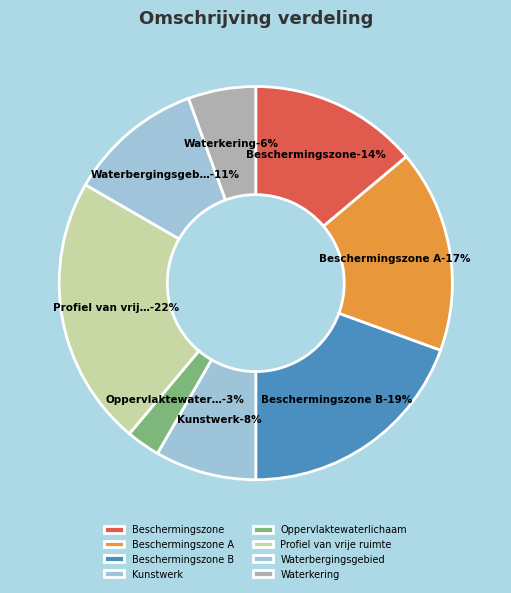

Which has a higher value, Beschermingszone B or Kunstwerk?

Beschermingszone B